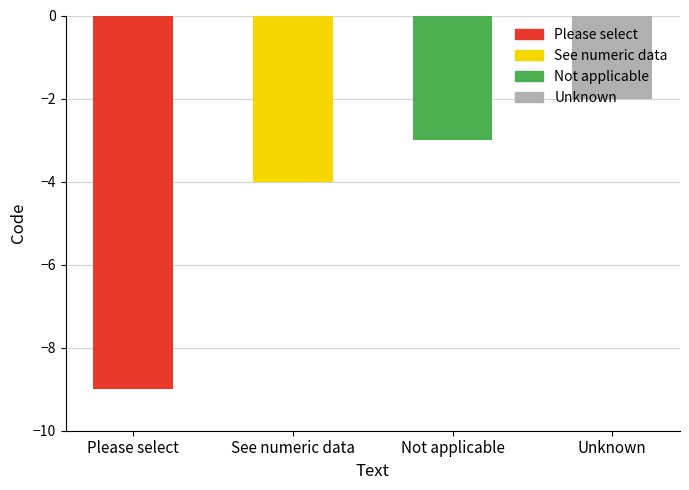

Reading right to left, transcribe all the data shown in this chart.

-2	-3	-4	-9